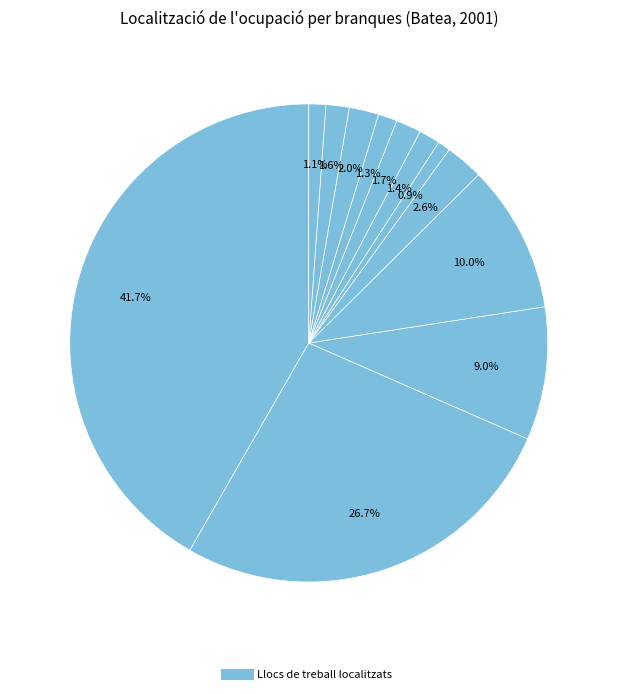

How many slices are in this pie chart?

12